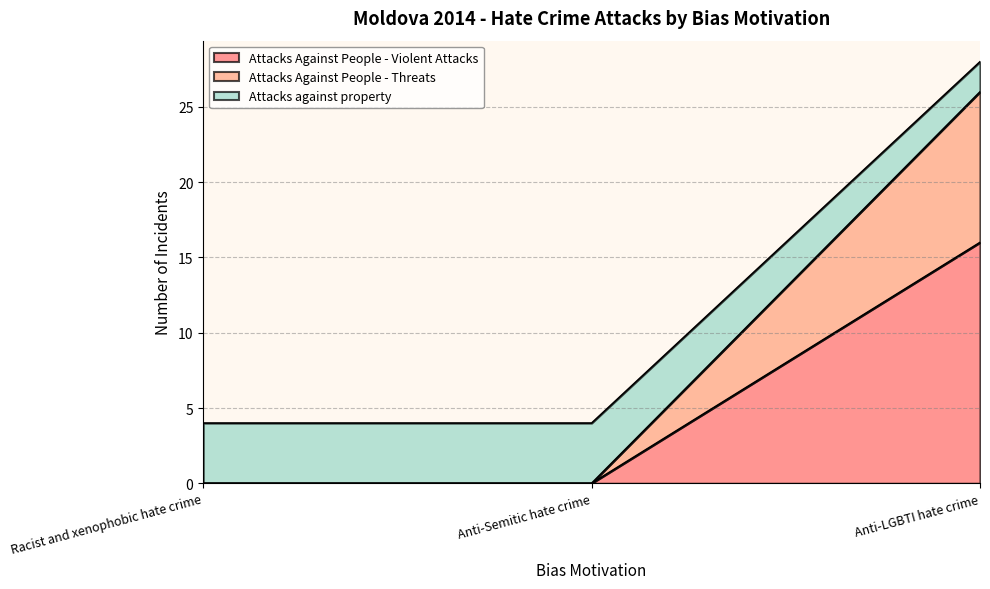

Rank the categories by Attacks Against People - Violent Attacks value from lowest to highest.

Racist and xenophobic hate crime, Anti-Semitic hate crime, Anti-LGBTI hate crime